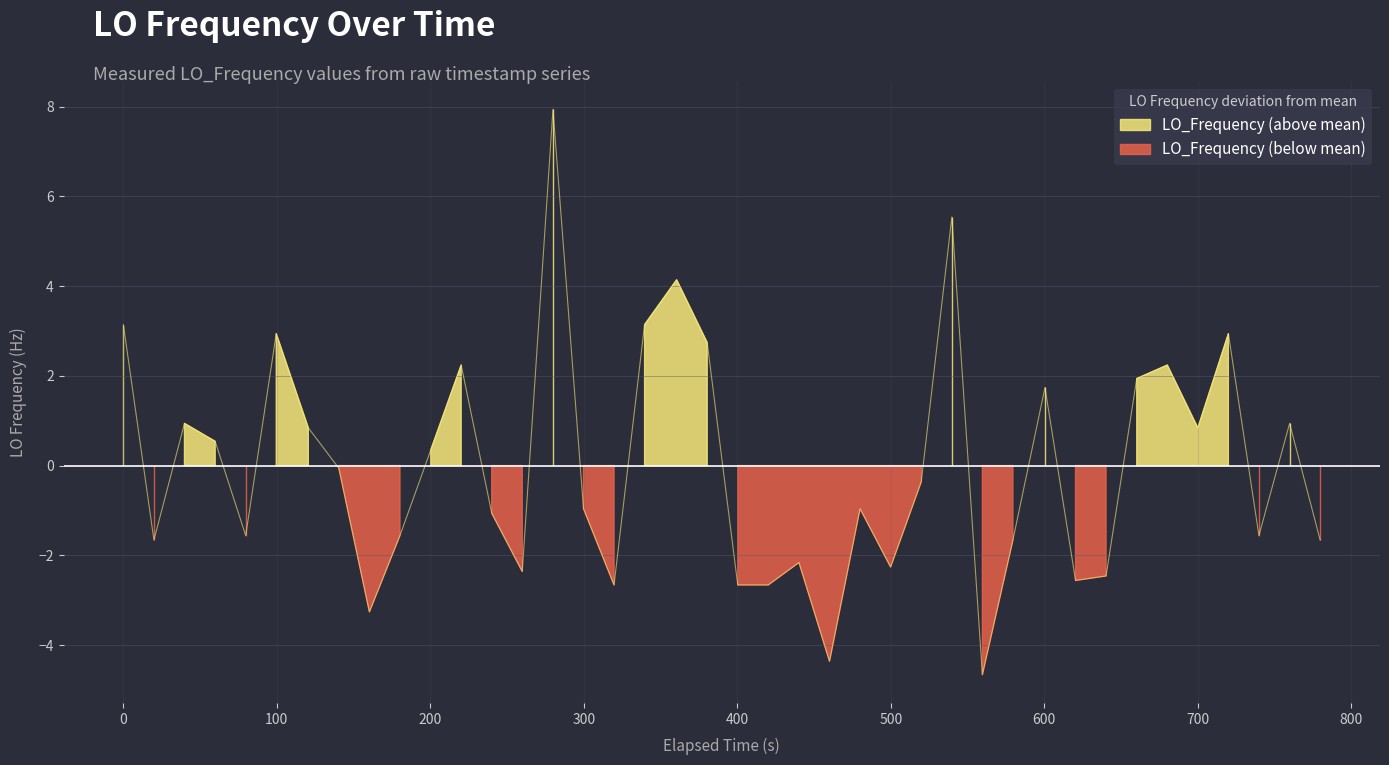

Reading left to right, transcribe all the data shown in this chart.

3.1	-1.7	0.9	0.5	-1.6	2.9	0.8	-0.1	-3.3	-1.6	0.3	2.2	-1.1	-2.4	7.9	-1.0	-2.7	3.1	4.1	2.7	-2.7	-2.7	-2.2	-4.4	-1.0	-2.3	-0.4	5.5	-4.7	-1.7	1.7	-2.6	-2.5	1.9	2.2	0.8	2.9	-1.6	0.9	-1.7